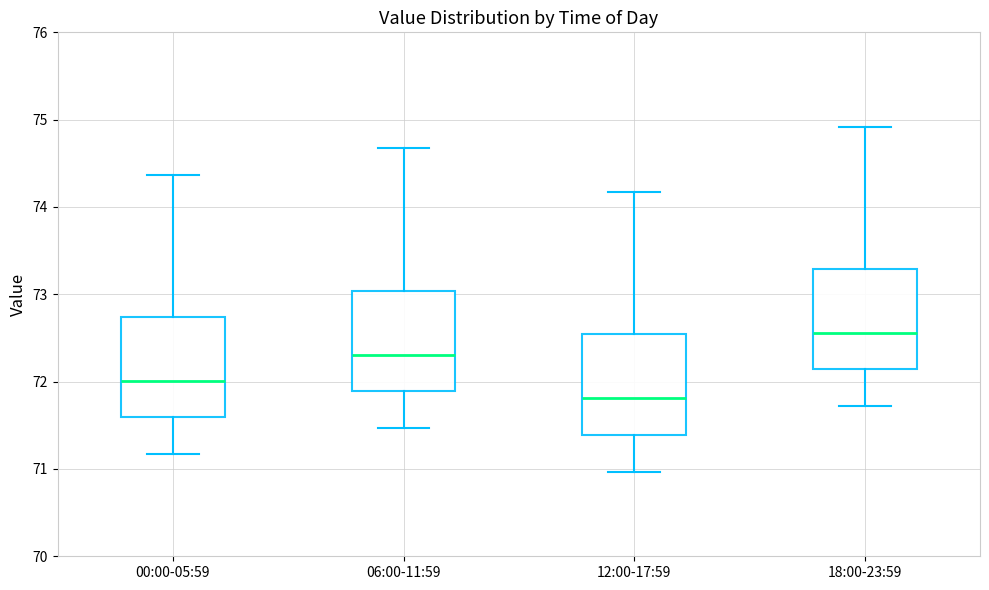

Reading left to right, transcribe this box plot: for each box, give where its median line is, the range the box spans, and where its two whiskers end, as read against the y-axis. The values are not printed on the chart, so give them approximately, as read against the axis.

00:00-05:59: median 72.0, box 71.6 to 72.7, whiskers 71.2 to 74.4
06:00-11:59: median 72.3, box 71.9 to 73.0, whiskers 71.5 to 74.7
12:00-17:59: median 71.8, box 71.4 to 72.5, whiskers 71.0 to 74.2
18:00-23:59: median 72.6, box 72.1 to 73.3, whiskers 71.7 to 74.9